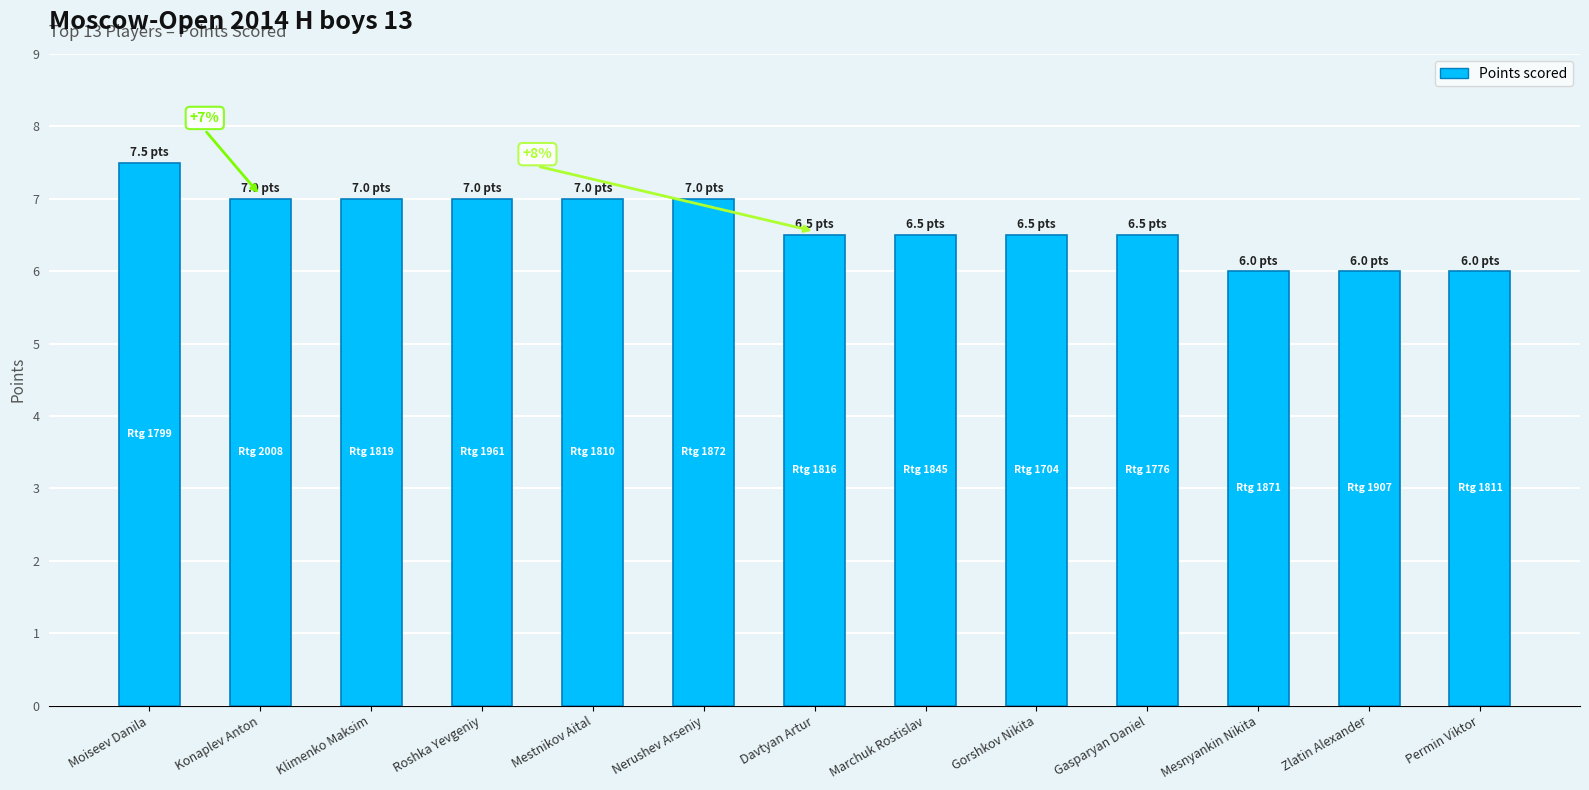

How many series are shown in this chart?

1